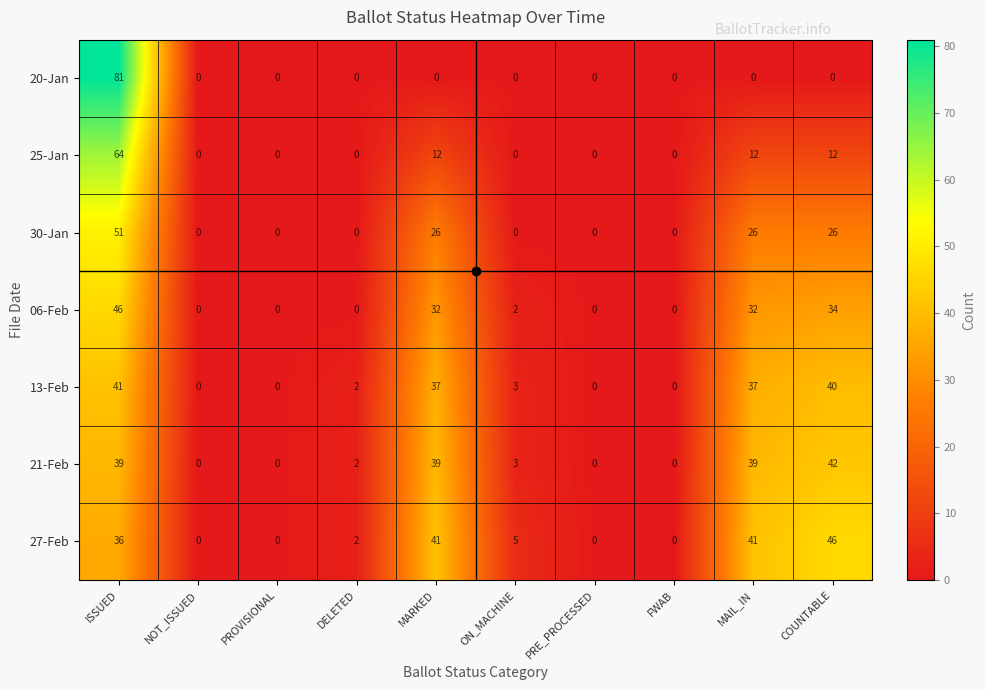

At how many categories does at least one series exceed 26?

4